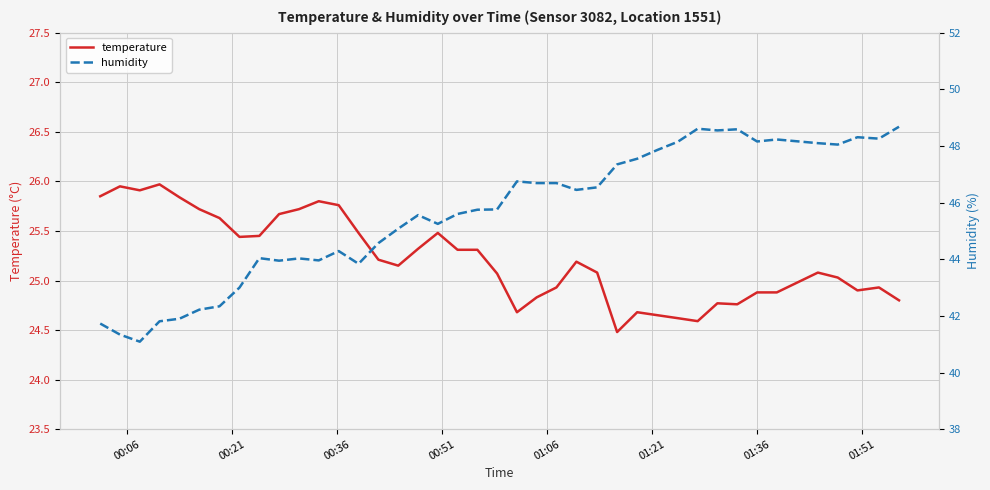

Reading right to left, what are all the values shown in this chart?

temperature: 24.8	24.9	24.9	25.0	25.1	24.9	24.9	24.8	24.8	24.6	24.6	24.6	24.7	24.5	25.1	25.2	24.9	24.8	24.7	25.1	25.3	25.3	25.5	25.3	25.1	25.2	25.5	25.8	25.8	25.7	25.7	25.4	25.4	25.6	25.7	25.8	26.0	25.9	25.9	25.9
humidity: 48.7	48.3	48.3	48.0	48.1	48.2	48.2	48.6	48.5	48.6	48.1	47.9	47.5	47.4	46.5	46.5	46.7	46.7	46.8	45.8	45.8	45.6	45.2	45.6	45.1	44.6	43.8	44.3	44.0	44.0	44.0	44.0	43.0	42.3	42.2	41.9	41.8	41.1	41.3	41.7